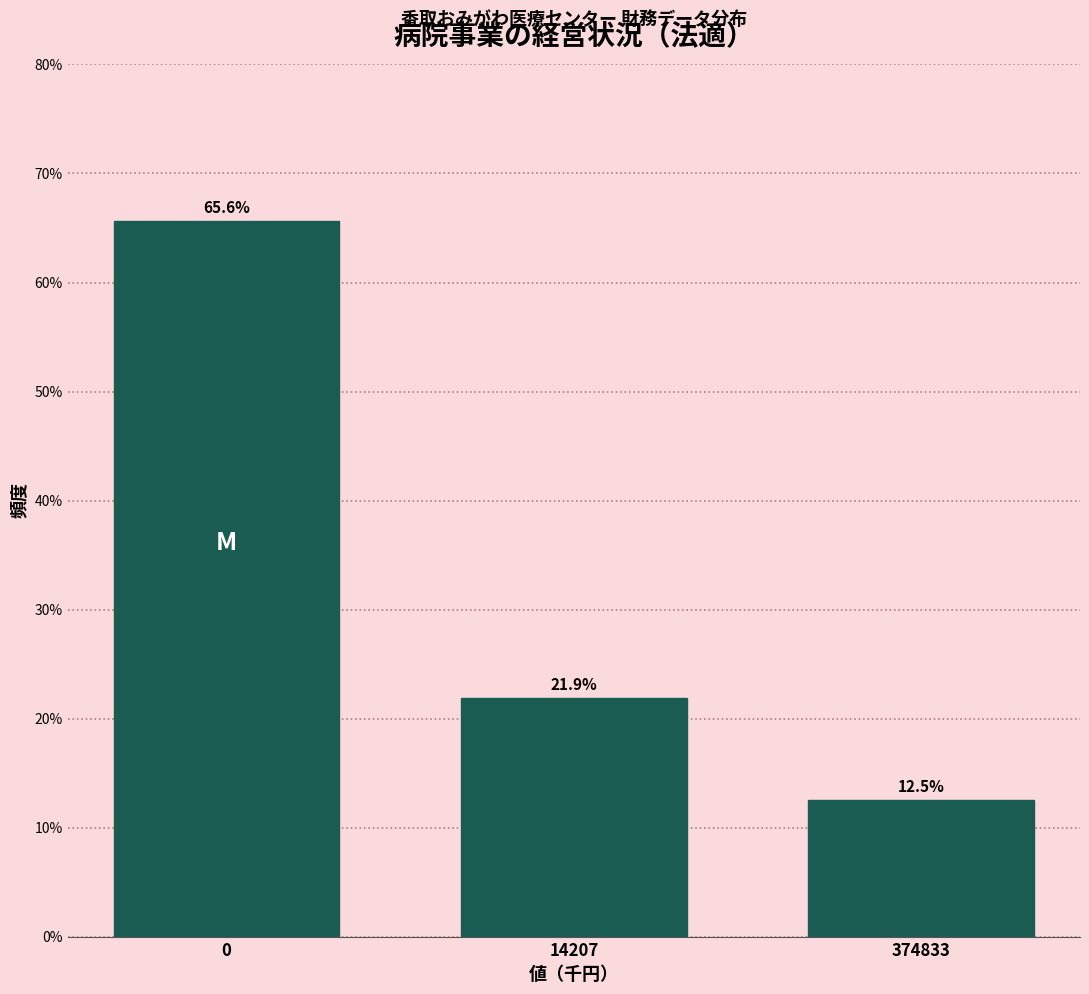

Reading left to right, what are all the values shown in this chart?

65.6	21.9	12.5